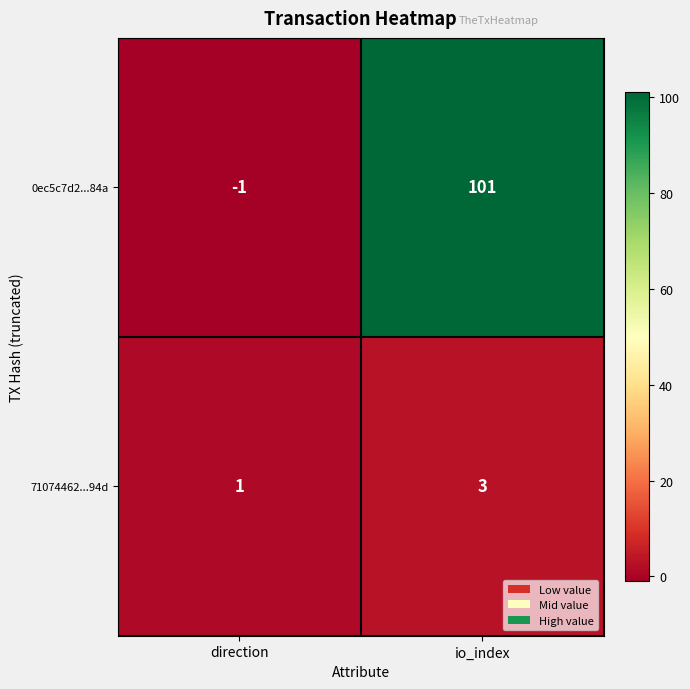

The 71074462...94d series shows 2 at direction. True or false?

False